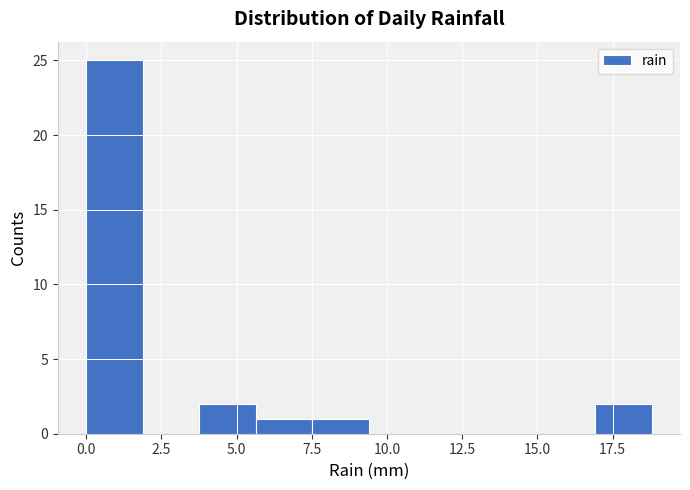

Read against the x-axis, roughly where is the centre of the tallest bar?

1.0